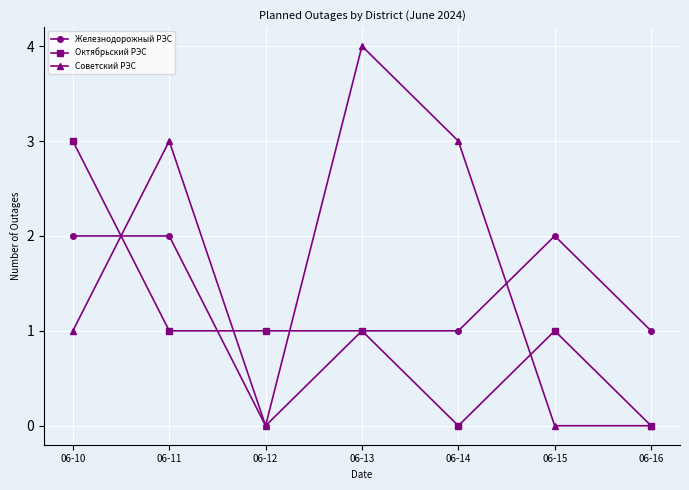

What value does the Железнодорожный РЭС series have at 06-10?

2